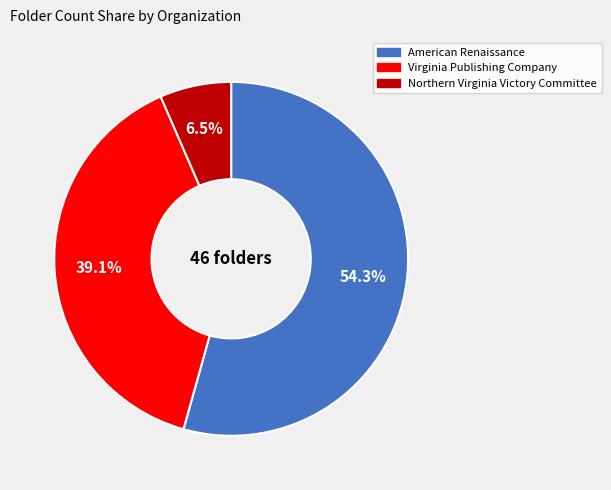

Is it true that Northern Virginia Victory Committee is 19% of the pie?

False